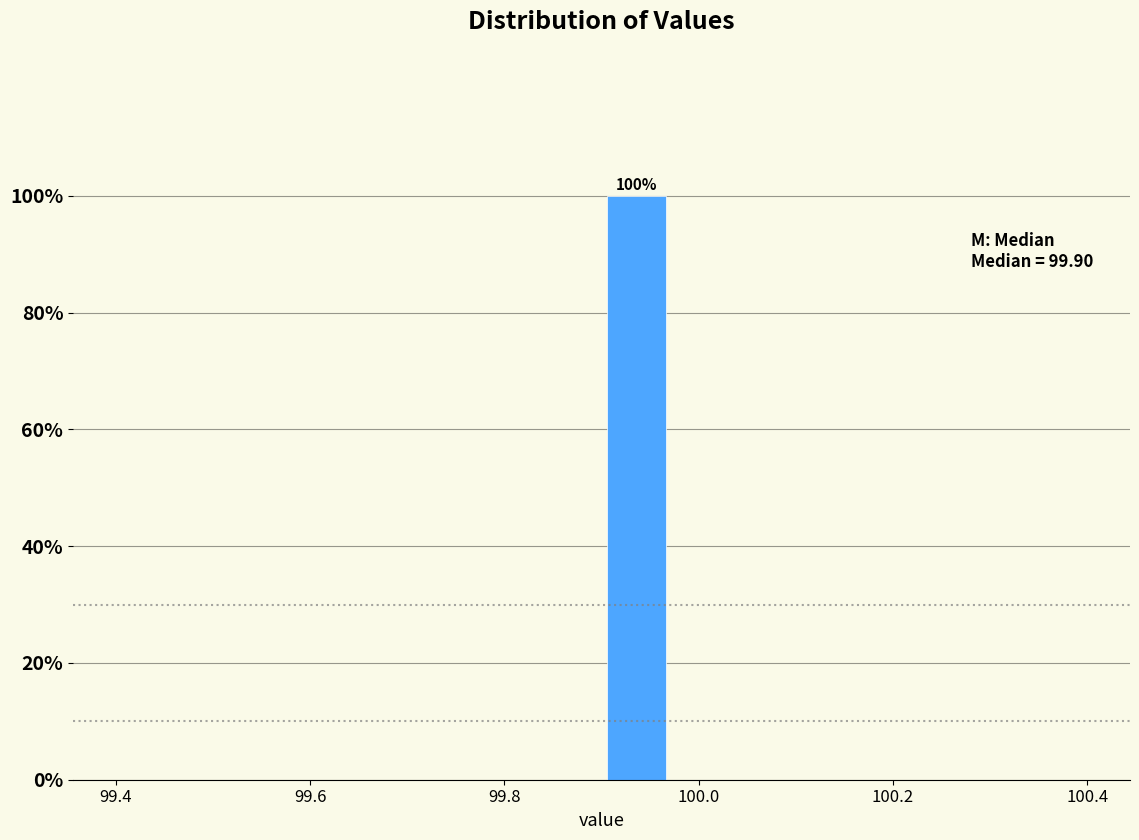

Read against the x-axis, roughly where is the centre of the tallest bar?

99.94